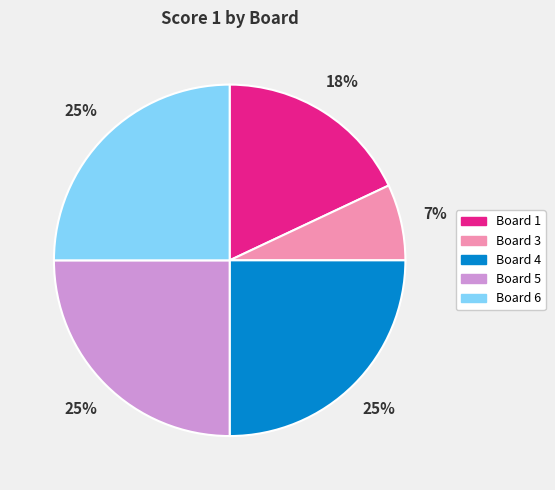

Which category has the smallest portion of the pie?

Board 3